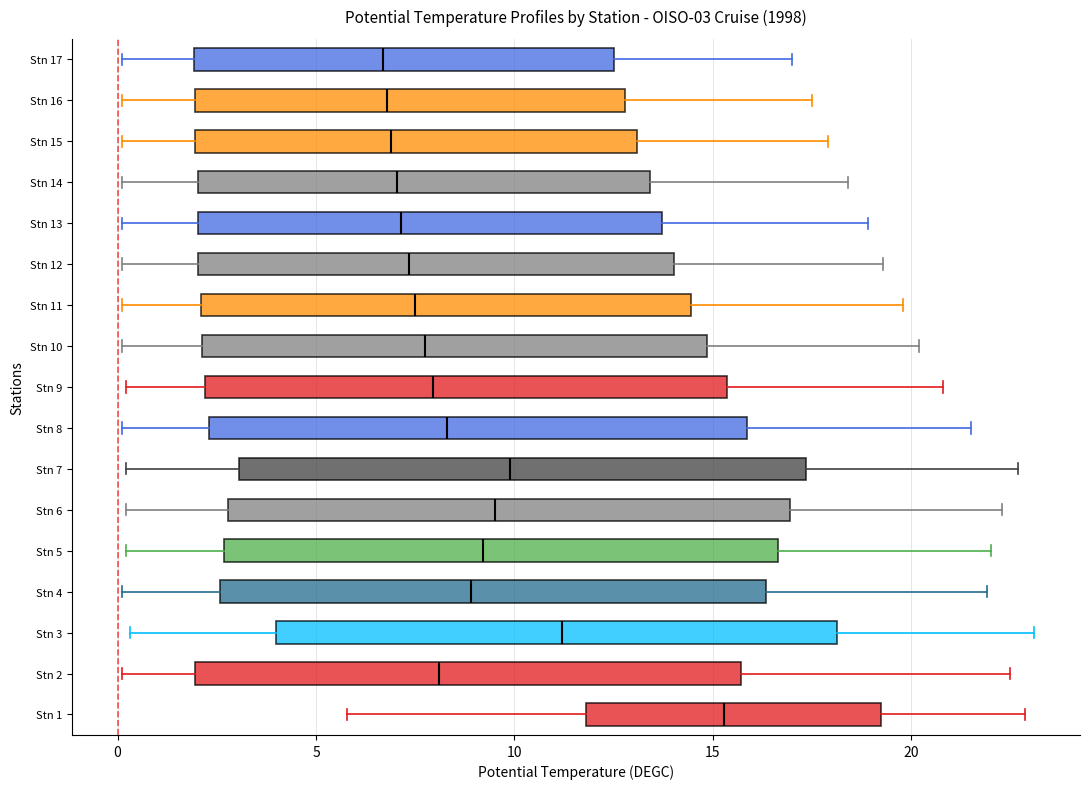

Which box has the furthest to the right median line?

Stn 1